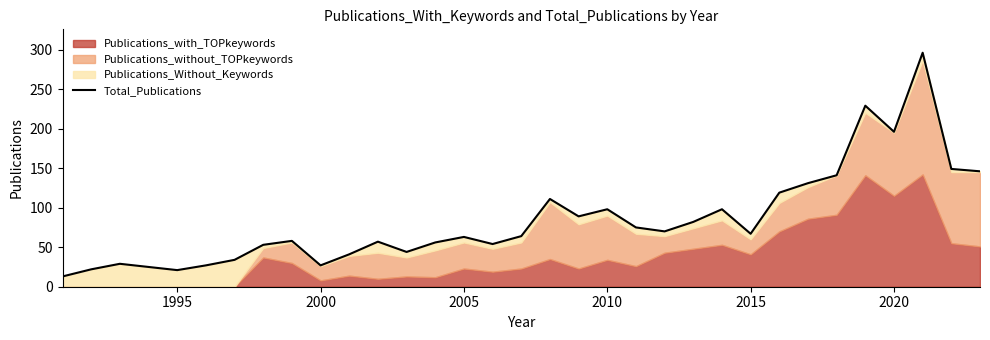

What is the smallest value displayed?

13